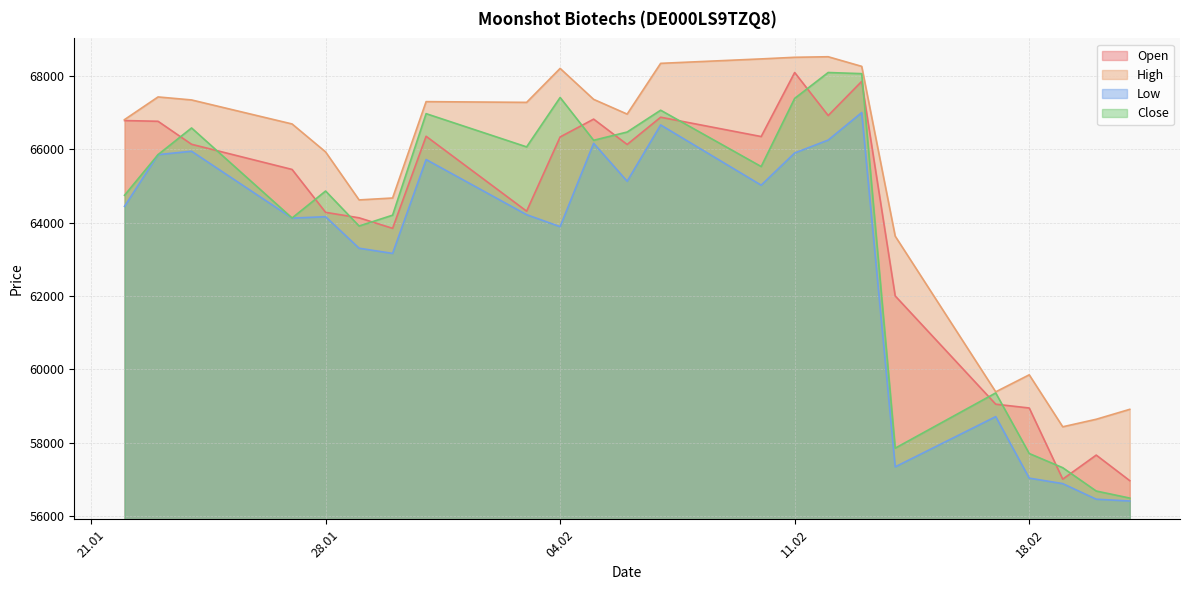

The value of Low at 11.02 is 65901. True or false?

True